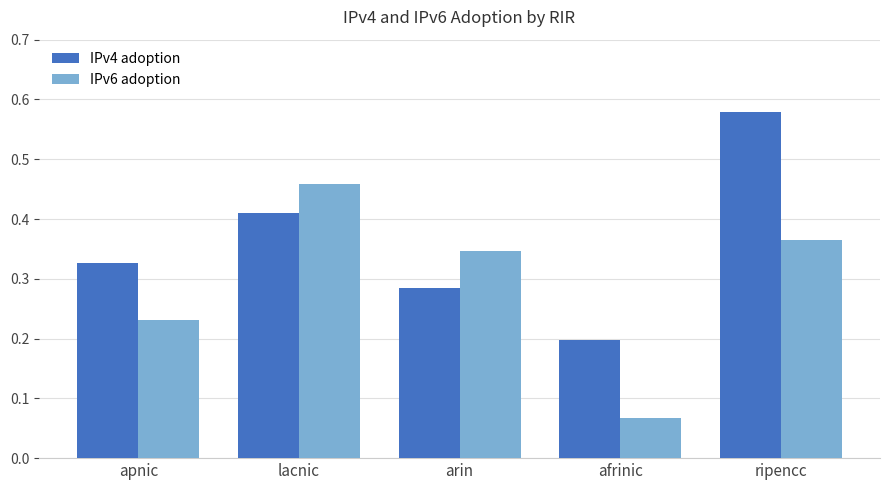

How many IPv6 adoption values are between 0 and 1?

5